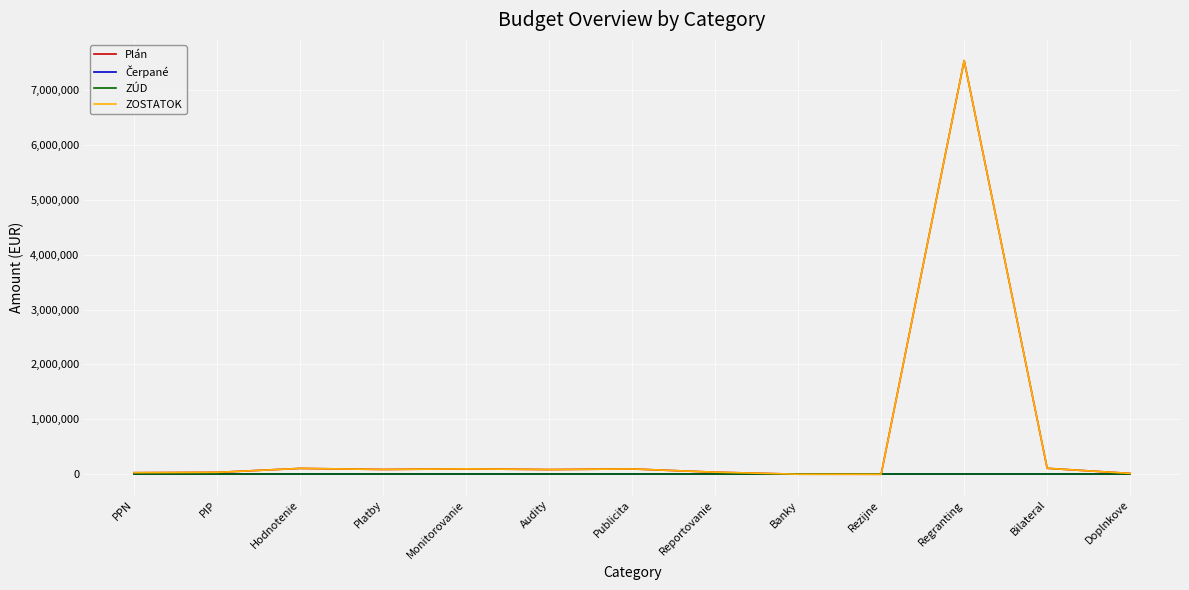

Where is ZOSTATOK nearest to the value 3767647?

Bilateral